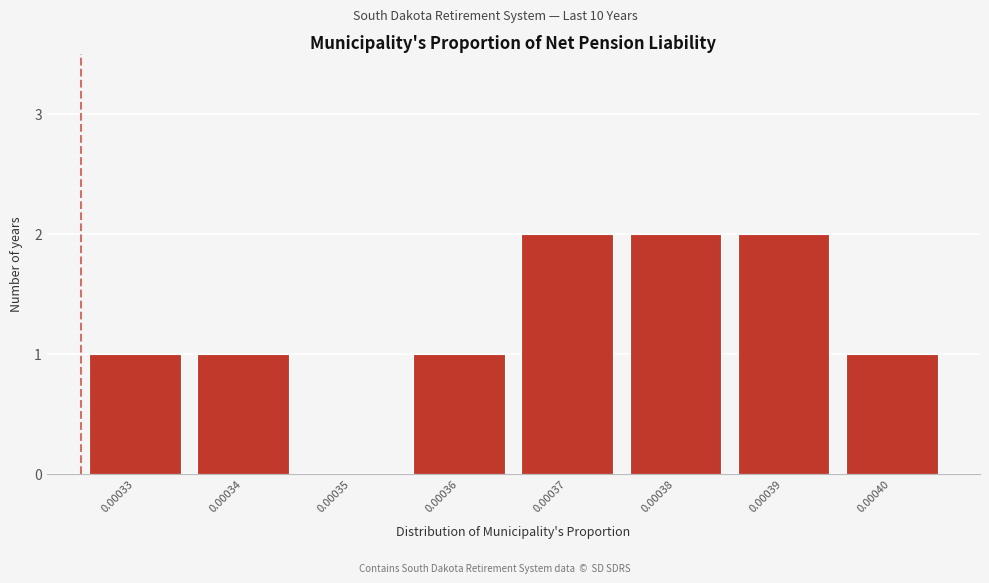

Reading left to right, transcribe all the data shown in this chart.

0.00033=1	0.00034=1	0.00035=0	0.00036=1	0.00037=2	0.00038=2	0.00039=2	0.00040=1